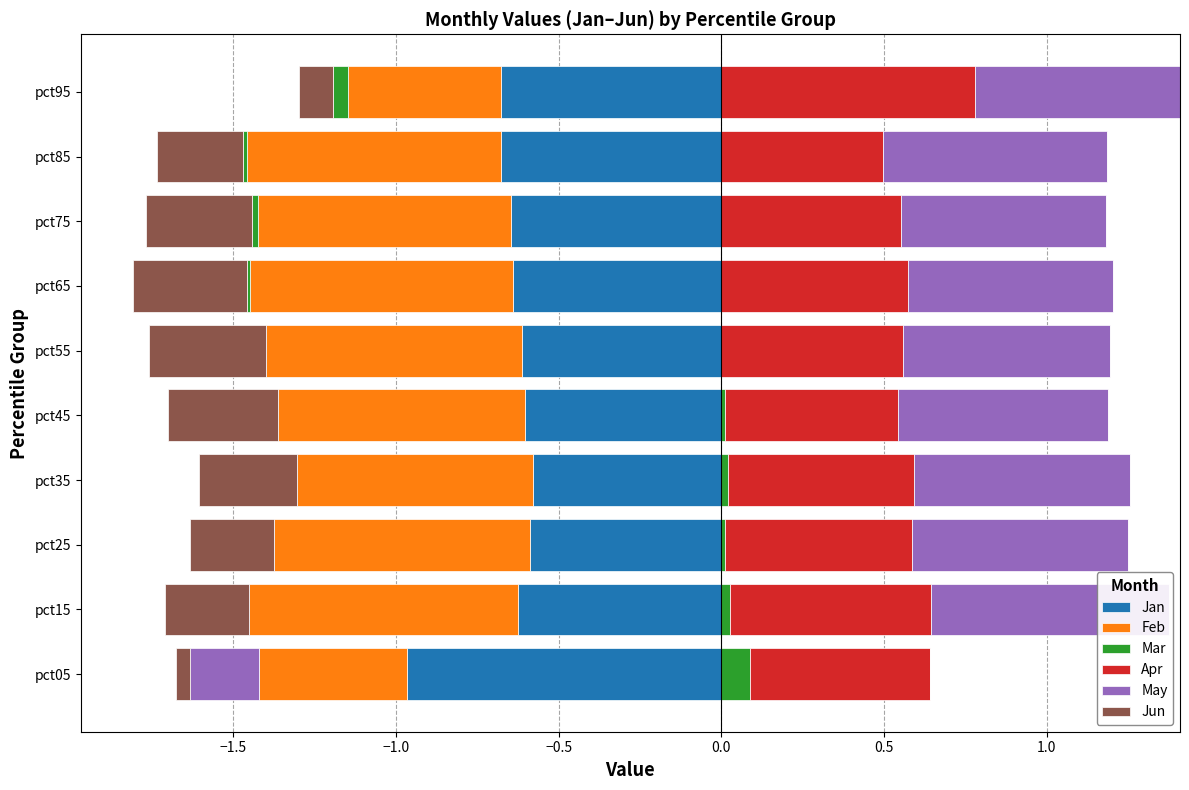

What is the total value across all series at −1.0?

3.7